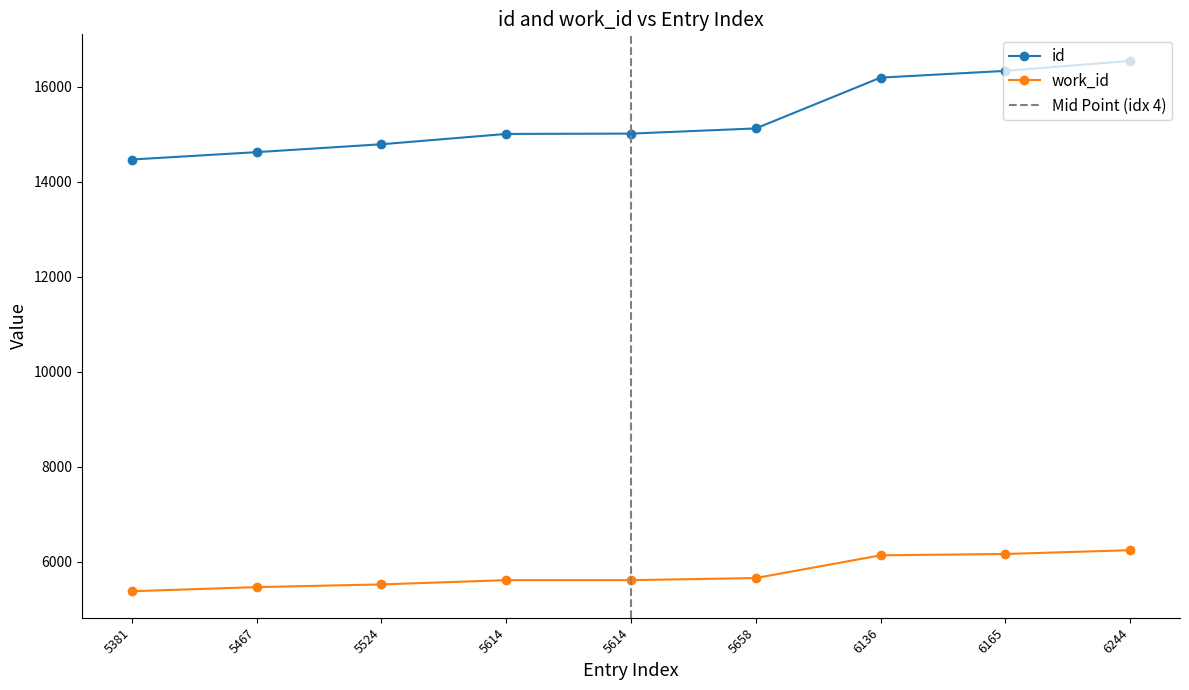

Rank the series at 5614 from lowest to highest value.

work_id, id